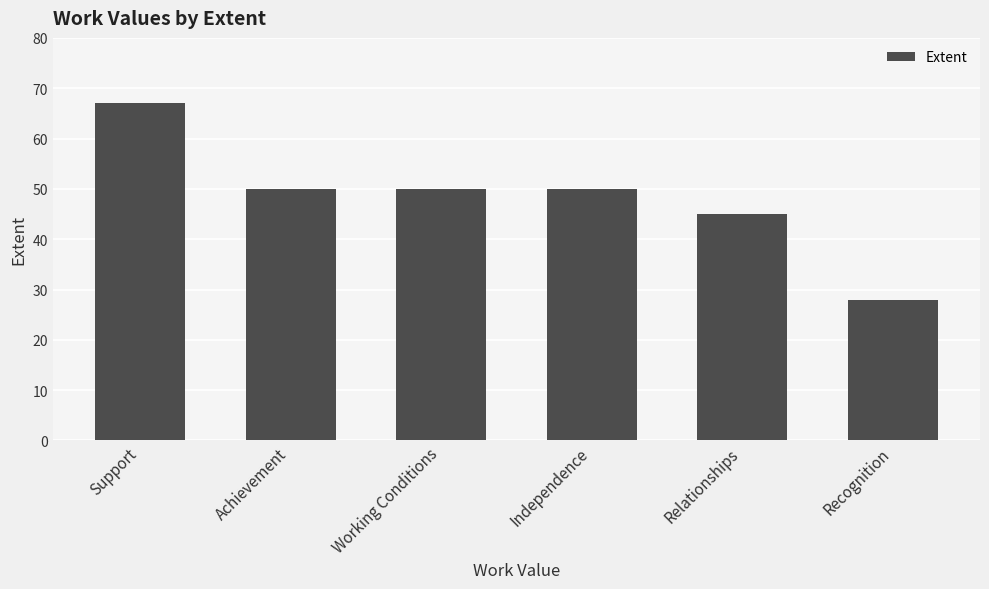

What is the change in value from Support to Achievement?

-17